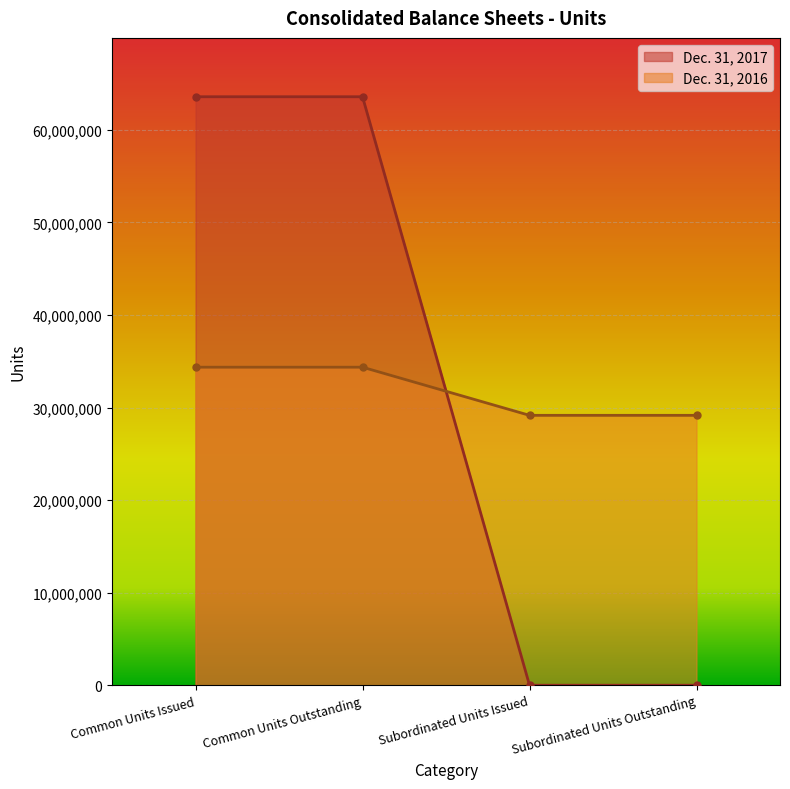

At how many categories does at least one series exceed 20055406?

4